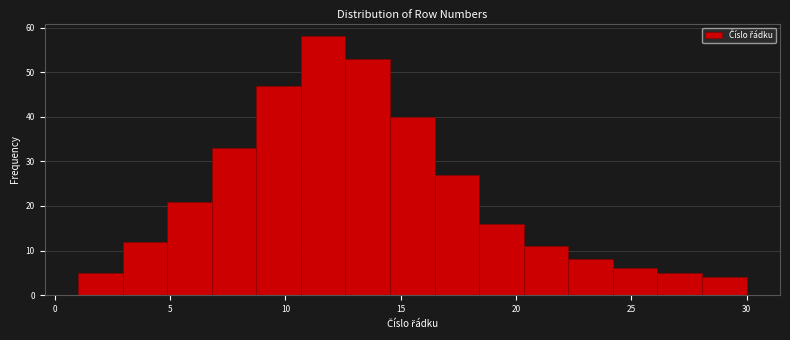

Around what value on the x-axis is the tallest bar? Give the approximate position of its centre, as read against the axis.

11.5